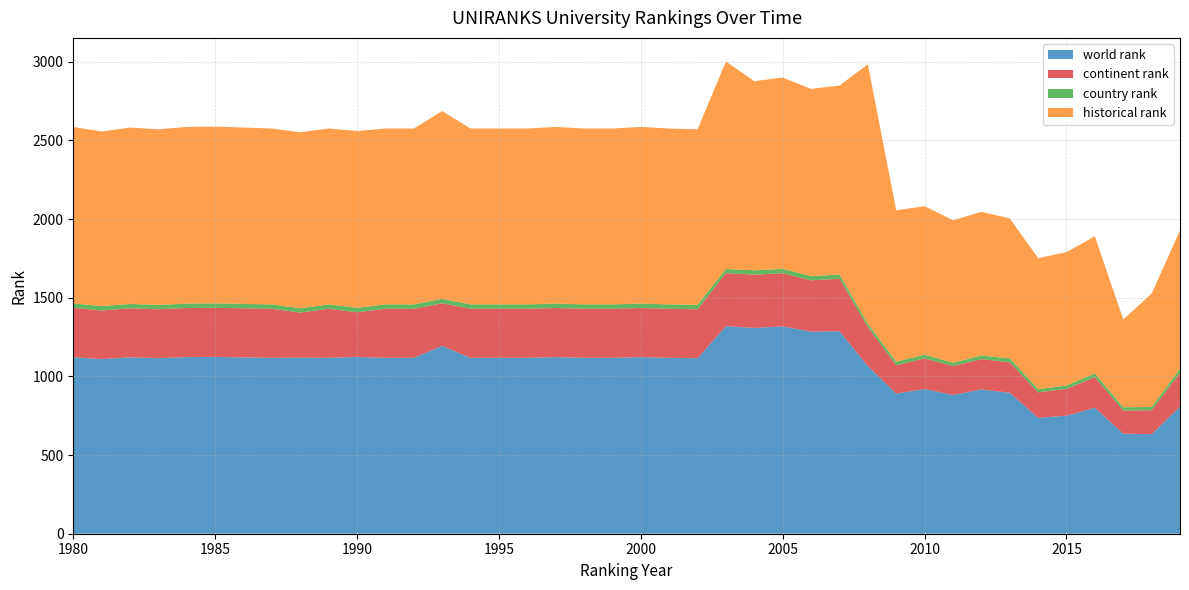

Reading left to right, transcribe all the data shown in this chart.

world rank: 1122	1110	1121	1116	1123	1124	1121	1118	1119	1118	1124	1118	1118	1194	1118	1118	1118	1123	1118	1118	1123	1118	1116	1319	1308	1318	1285	1287	1066	891	920	882	917	896	737	750	801	636	633	808
continent rank: 314	309	312	311	312	312	312	312	287	312	284	312	312	271	312	312	312	312	312	312	312	312	311	338	339	338	326	334	247	180	195	184	193	194	162	171	194	147	152	214
country rank: 28	28	28	28	28	28	28	28	27	28	28	28	28	28	28	28	28	28	28	28	28	28	28	26	28	28	26	27	21	23	23	21	23	24	20	21	24	21	21	26
historical rank: 1122	1110	1121	1116	1123	1124	1121	1118	1119	1118	1124	1118	1118	1194	1118	1118	1118	1123	1118	1118	1123	1118	1116	1319	1202	1216	1191	1201	1650	962	944	906	913	891	833	848	872	558	720	880